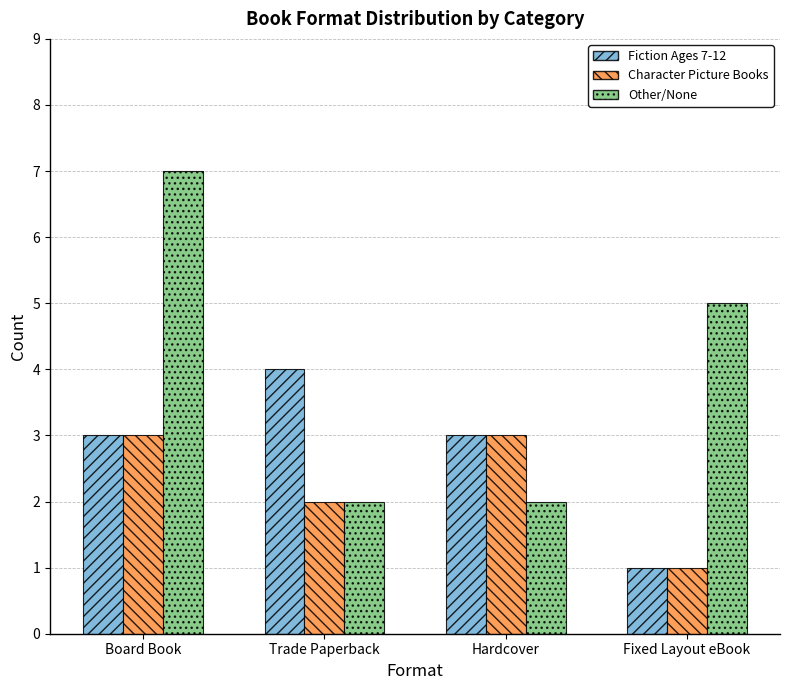

Reading left to right, transcribe all the data shown in this chart.

Fiction Ages 7-12: Board Book=3	Trade Paperback=4	Hardcover=3	Fixed Layout eBook=1
Character Picture Books: Board Book=3	Trade Paperback=2	Hardcover=3	Fixed Layout eBook=1
Other/None: Board Book=7	Trade Paperback=2	Hardcover=2	Fixed Layout eBook=5